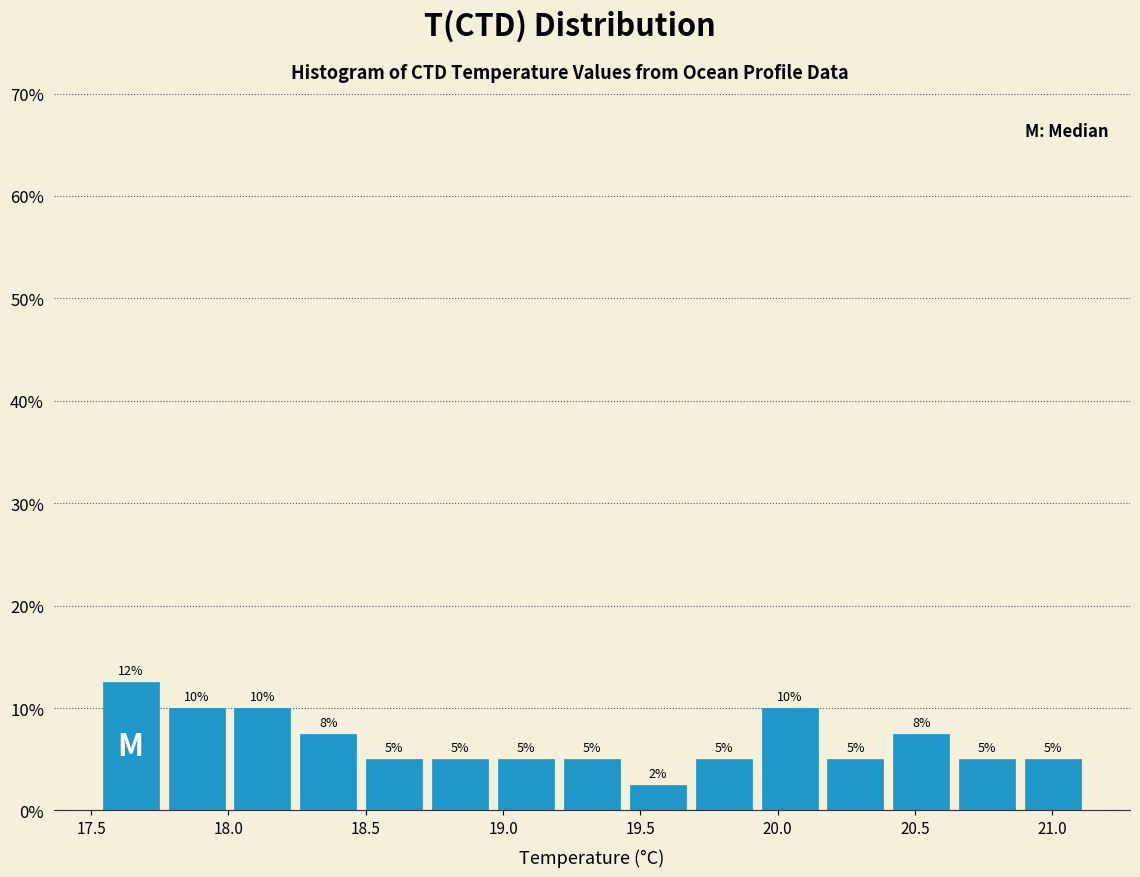

Over which range of the x-axis is the bar tallest?

17.50 to 17.75